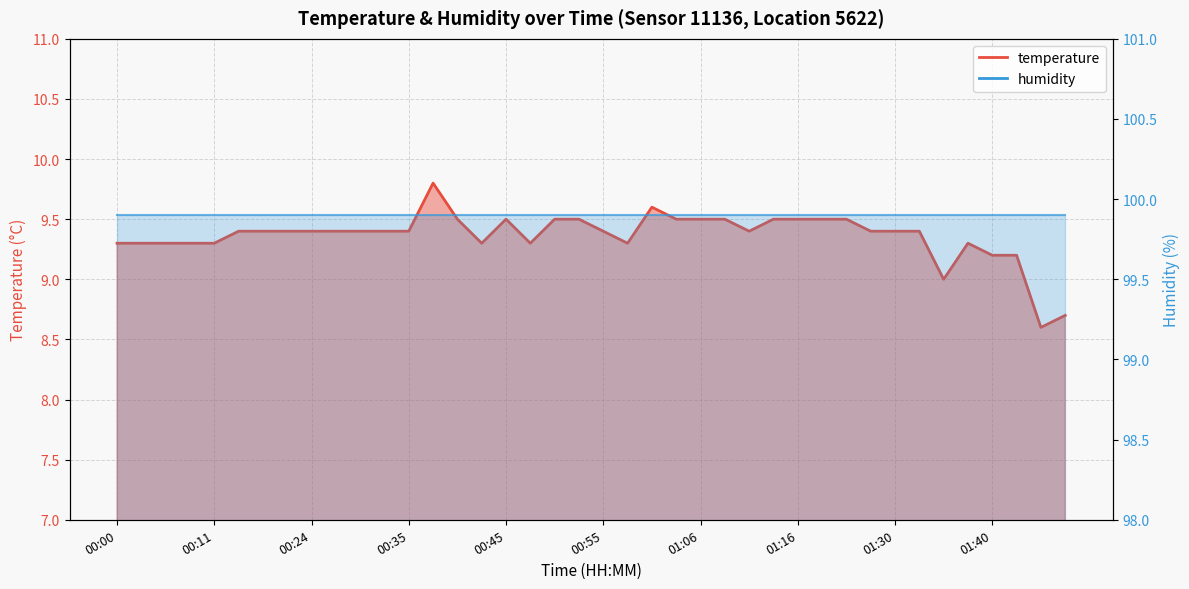

List the labels in order of value, largest first.

00:37, 01:00, 00:40, 00:45, 00:50, 00:53, 01:03, 01:06, 01:08, 01:13, 01:16, 01:22, 01:25, 00:17, 00:19, 00:22, 00:24, 00:27, 00:29, 00:32, 00:35, 00:55, 01:11, 01:27, 01:30, 01:32, 00:00, 00:03, 00:05, 00:08, 00:11, 00:42, 00:47, 00:58, 01:37, 01:40, 01:43, 01:35, 02:15, 02:12